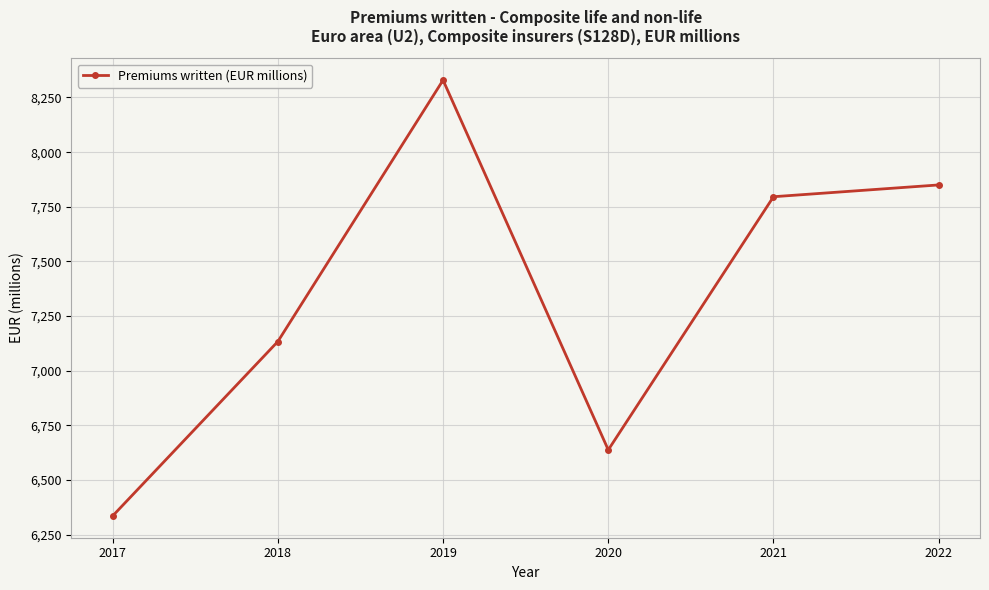

Which has a higher value, 2019 or 2017?

2019